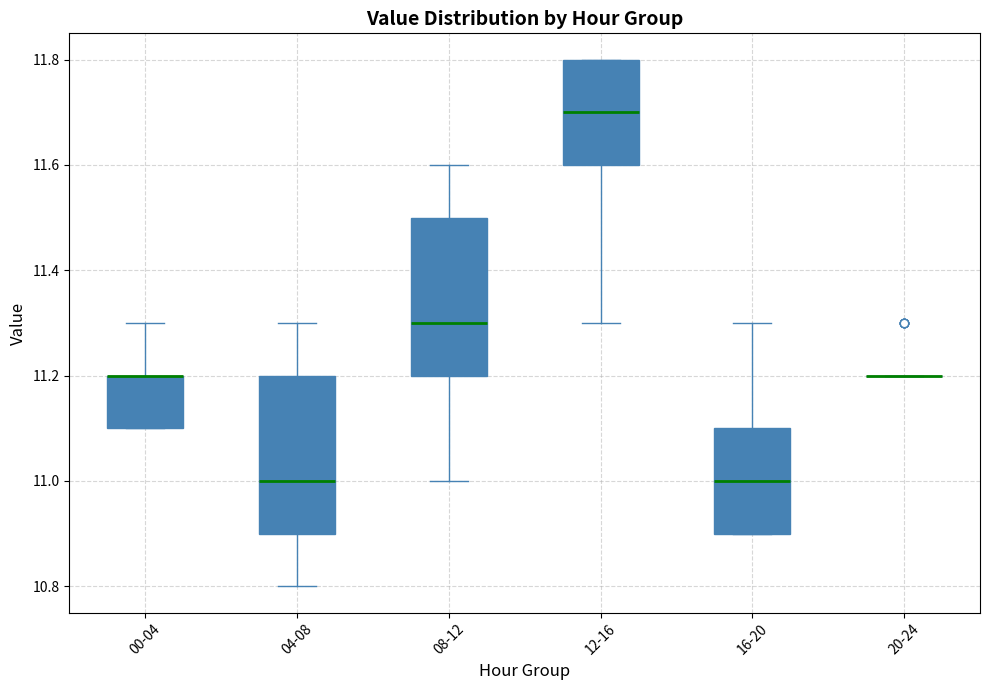

Reading left to right, read every box against the y-axis: the position of its median line, the range the box covers, and the ends of its whiskers. The values are not printed on the chart, so give them approximately, as read against the axis.

00-04: median 11.2 (drawn on the box's upper edge), box 11.1 to 11.2, whiskers 11.1 to 11.3
04-08: median 11.0, box 10.9 to 11.2, whiskers 10.8 to 11.3
08-12: median 11.3, box 11.2 to 11.5, whiskers 11.0 to 11.6
12-16: median 11.7, box 11.6 to 11.8, whiskers 11.3 to 11.8
16-20: median 11.0, box 10.9 to 11.1, whiskers 10.9 to 11.3
20-24: box collapsed to a line at 11.2, whiskers 11.2 to 11.2